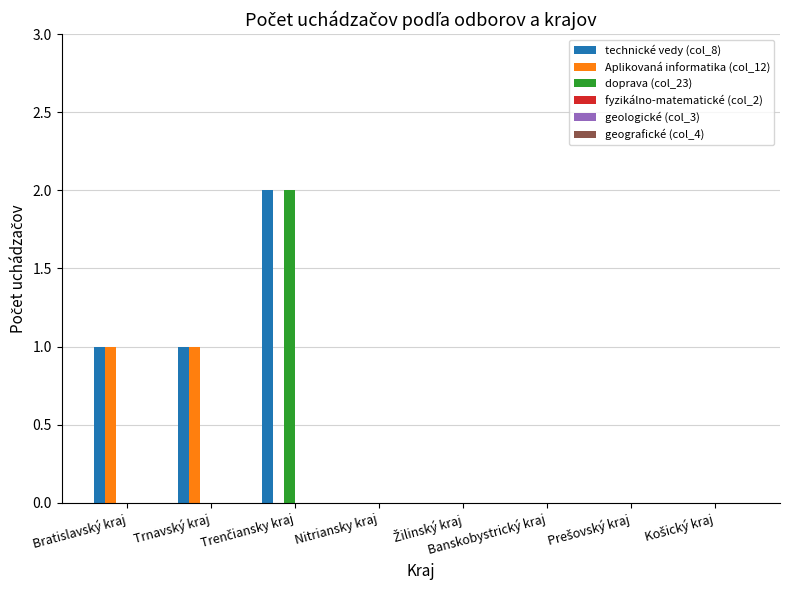

True or false: doprava (col_23) has a value of 0 at Banskobystrický kraj.

True